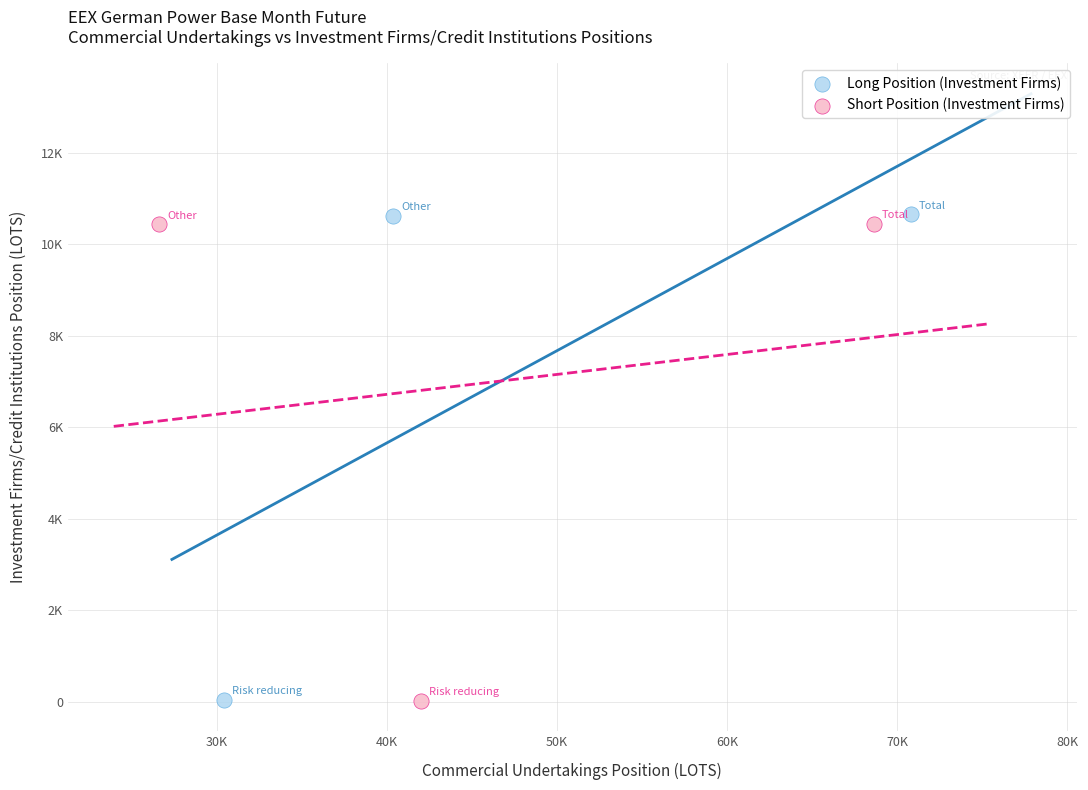

Which series has the widest spread of Y values?

Long Position (Investment Firms)